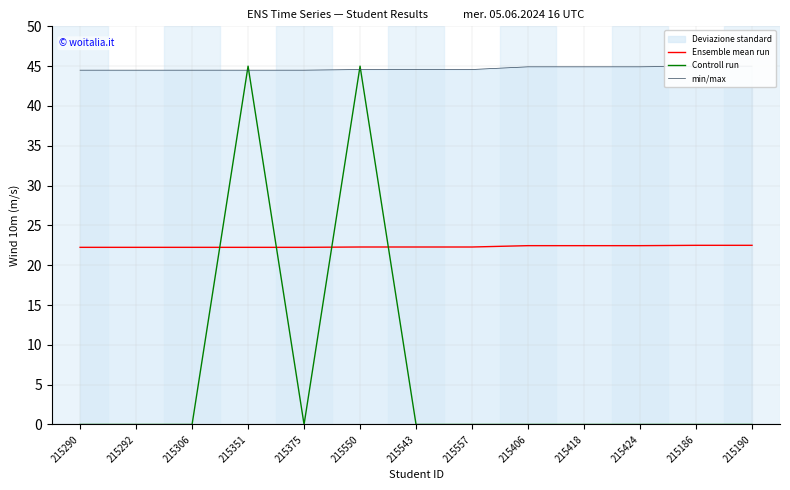

What is the value of the min/max point at the 12th from the left?

45.0